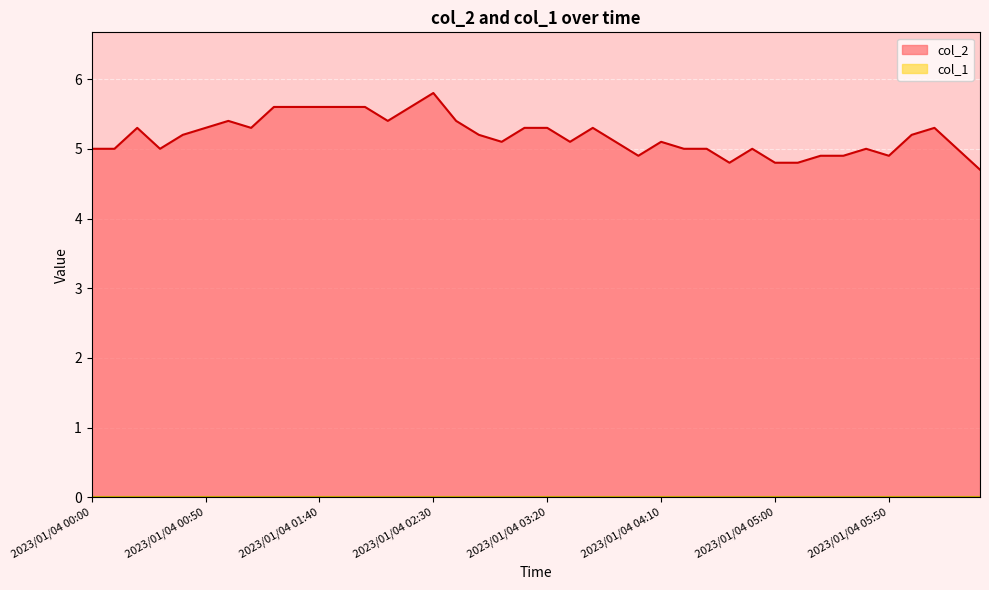

Where is the first local minimum?

2023/01/04 00:30